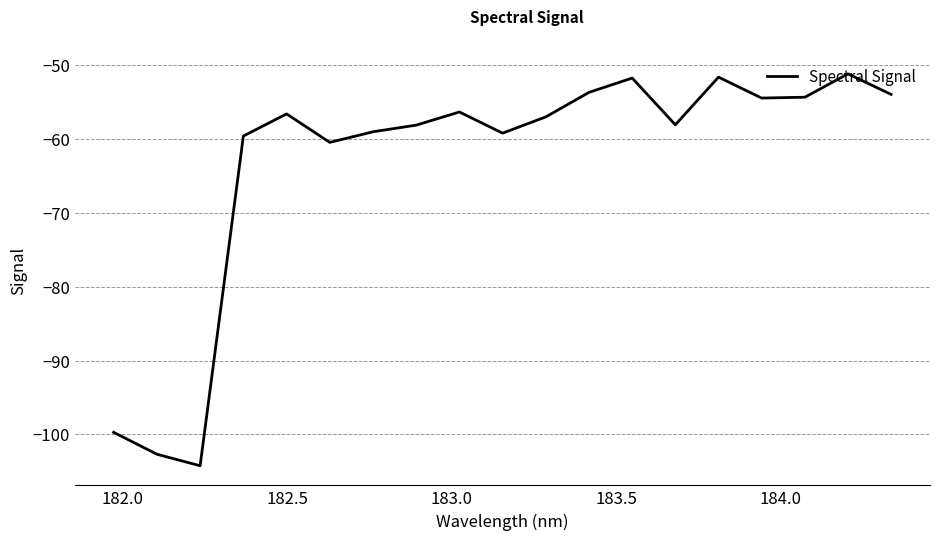

Count the number of categories in the chart.

19